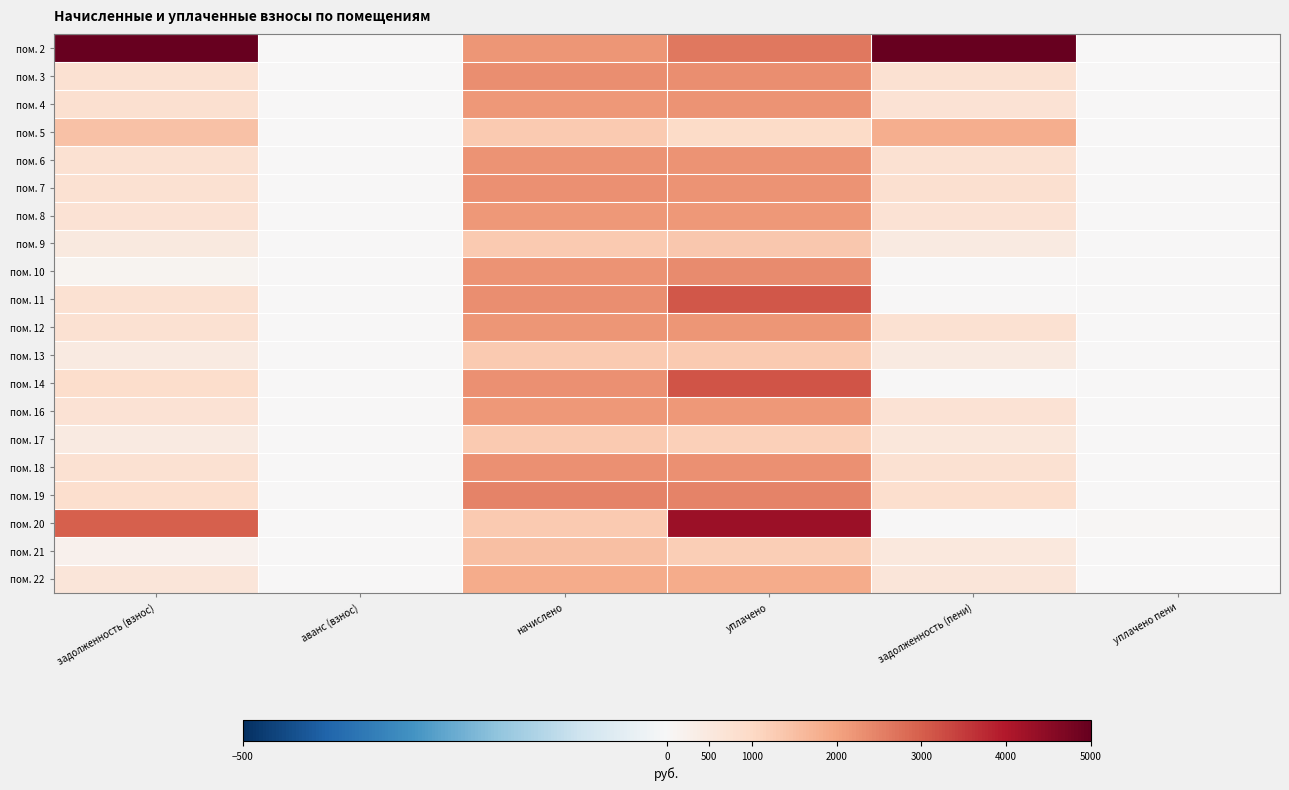

Reading left to right, list all the values displayed in this chart.

пом. 2: задолженность (взнос)=11580.6	аванс (взнос)=0.0	начислено=2193.8	уплачено=2637.8	задолженность (пени)=11136.6	уплачено пени=0.0
пом. 3: задолженность (взнос)=770.6	аванс (взнос)=0.0	начислено=2311.7	уплачено=2311.9	задолженность (пени)=770.4	уплачено пени=0.0
пом. 4: задолженность (взнос)=782.8	аванс (взнос)=0.0	начислено=2167.9	уплачено=2228.1	задолженность (пени)=722.6	уплачено пени=0.0
пом. 5: задолженность (взнос)=1466.2	аванс (взнос)=0.0	начислено=1308.9	уплачено=958.5	задолженность (пени)=1816.7	уплачено пени=0.0
пом. 6: задолженность (взнос)=752.1	аванс (взнос)=0.0	начислено=2256.4	уплачено=2256.4	задолженность (пени)=752.1	уплачено пени=0.0
пом. 7: задолженность (взнос)=771.5	аванс (взнос)=0.0	начислено=2304.4	уплачено=2260.8	задолженность (пени)=815.1	уплачено пени=0.0
пом. 8: задолженность (взнос)=726.3	аванс (взнос)=0.0	начислено=2179.0	уплачено=2179.0	задолженность (пени)=726.3	уплачено пени=0.0
пом. 9: задолженность (взнос)=482.8	аванс (взнос)=0.0	начислено=1305.2	уплачено=1353.0	задолженность (пени)=435.1	уплачено пени=0.0
пом. 10: задолженность (взнос)=120.9	аванс (взнос)=0.0	начислено=2260.1	уплачено=2381.1	задолженность (пени)=0.0	уплачено пени=0.0
пом. 11: задолженность (взнос)=771.8	аванс (взнос)=0.0	начислено=2315.4	уплачено=3087.2	задолженность (пени)=0.0	уплачено пени=0.0
пом. 12: задолженность (взнос)=769.7	аванс (взнос)=0.0	начислено=2201.1	уплачено=2201.1	задолженность (пени)=769.7	уплачено пени=0.0
пом. 13: задолженность (взнос)=437.5	аванс (взнос)=0.0	начислено=1312.6	уплачено=1312.6	задолженность (пени)=437.5	уплачено пени=0.0
пом. 14: задолженность (взнос)=861.5	аванс (взнос)=0.0	начислено=2293.3	уплачено=3154.8	задолженность (пени)=0.0	уплачено пени=0.0
пом. 16: задолженность (взнос)=722.6	аванс (взнос)=0.0	начислено=2167.9	уплачено=2167.9	задолженность (пени)=722.6	уплачено пени=0.0
пом. 17: задолженность (взнос)=435.1	аванс (взнос)=0.0	начислено=1305.2	уплачено=1187.7	задолженность (пени)=552.6	уплачено пени=0.0
пом. 18: задолженность (взнос)=762.0	аванс (взнос)=0.0	начислено=2285.9	уплачено=2285.9	задолженность (пени)=762.0	уплачено пени=0.0
пом. 19: задолженность (взнос)=821.0	аванс (взнос)=0.0	начислено=2462.9	уплачено=2462.9	задолженность (пени)=821.0	уплачено пени=0.0
пом. 20: задолженность (взнос)=2969.9	аванс (взнос)=0.0	начислено=1316.2	уплачено=4286.1	задолженность (пени)=0.0	уплачено пени=67.3
пом. 21: задолженность (взнос)=211.5	аванс (взнос)=0.0	начислено=1522.7	уплачено=1222.1	задолженность (пени)=512.1	уплачено пени=0.0
пом. 22: задолженность (взнос)=619.4	аванс (взнос)=0.0	начислено=1858.3	уплачено=1858.3	задолженность (пени)=619.4	уплачено пени=0.0